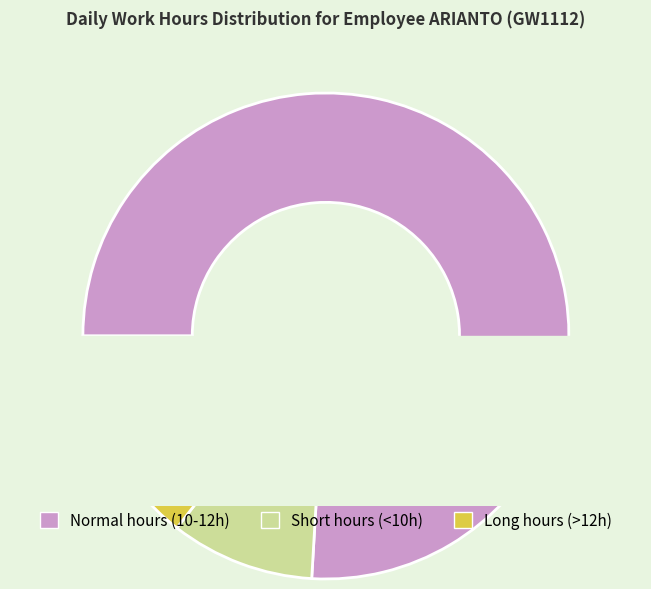

Is it true that 20-Sat is 1% of the pie?

False